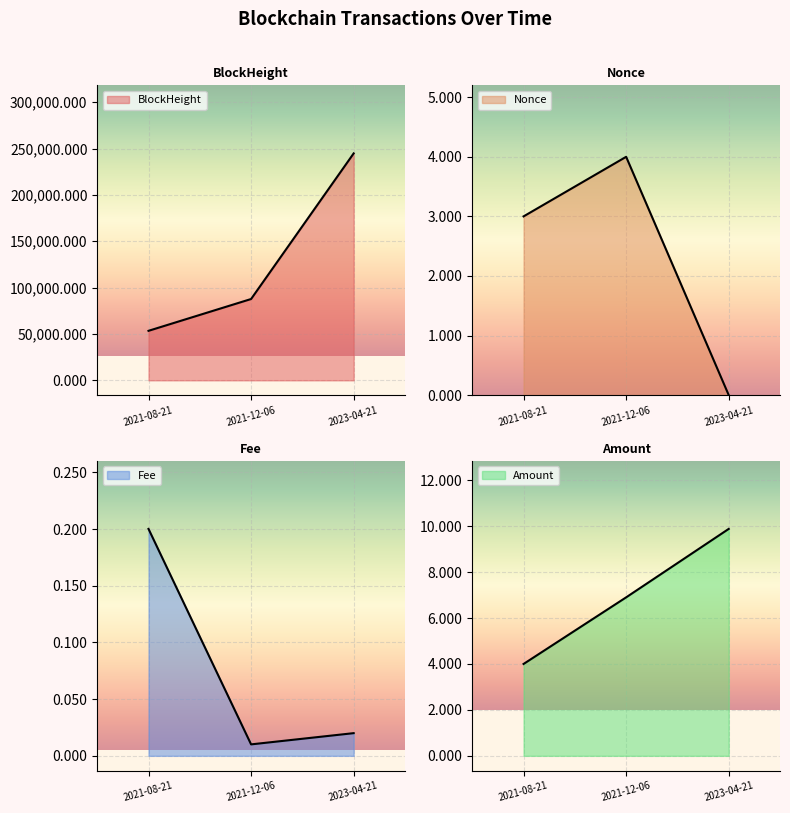

What is the difference between the highest and lowest values at 2023-04-21?

244811.0